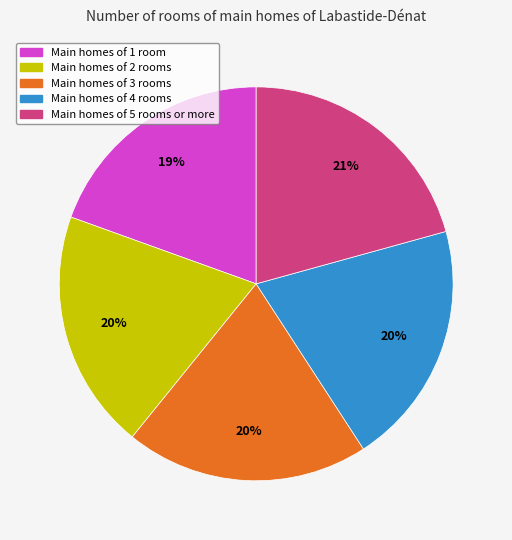

To the nearest percent, what is the average slice percentage?

20%